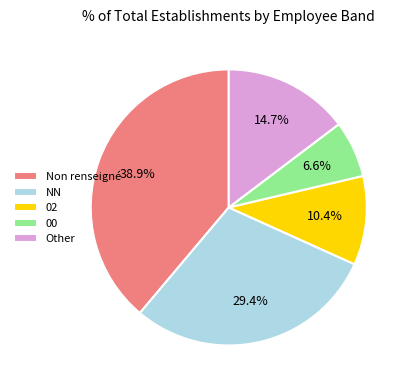

What percentage is NOT represented by Other?

85.3%